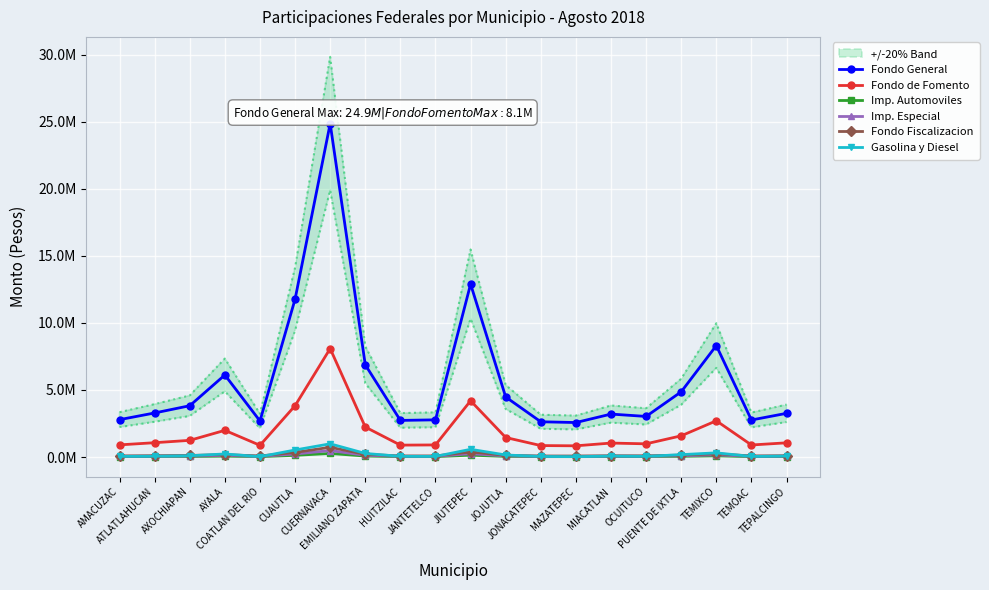

Reading right to left, what are all the values shown in this chart?

Fondo General: TEPALCINGO=3258825	TEMOAC=2762267	TEMIXCO=8311953	PUENTE DE IXTLA=4865636	OCUITUCO=3028149	MIACATLAN=3202956	MAZATEPEC=2572192	JONACATEPEC=2629154	JOJUTLA=4477282	JIUTEPEC=12897691	JANTETELCO=2773547	HUITZILAC=2731328	EMILIANO ZAPATA=6877826	CUERNAVACA=24867404	CUAUTLA=11771258	COATLAN DEL RIO=2688345	AYALA=6119801	AXOCHIAPAN=3826678	ATLATLAHUCAN=3287009	AMACUZAC=2787917
Fondo de Fomento: TEPALCINGO=1059888	TEMOAC=898389	TEMIXCO=2703349	PUENTE DE IXTLA=1582481	OCUITUCO=984864	MIACATLAN=1041718	MAZATEPEC=836570	JONACATEPEC=855096	JOJUTLA=1456175	JIUTEPEC=4194797	JANTETELCO=902058	HUITZILAC=888327	EMILIANO ZAPATA=2236919	CUERNAVACA=8087782	CUAUTLA=3828440	COATLAN DEL RIO=874347	AYALA=1990382	AXOCHIAPAN=1244575	ATLATLAHUCAN=1069055	AMACUZAC=906732
Imp. Automoviles: TEPALCINGO=34936	TEMOAC=29612	TEMIXCO=89107	PUENTE DE IXTLA=52161	OCUITUCO=32463	MIACATLAN=34337	MAZATEPEC=27575	JONACATEPEC=28185	JOJUTLA=47998	JIUTEPEC=138267	JANTETELCO=29733	HUITZILAC=29281	EMILIANO ZAPATA=73732	CUERNAVACA=266586	CUAUTLA=126191	COATLAN DEL RIO=28820	AYALA=65606	AXOCHIAPAN=41023	ATLATLAHUCAN=35238	AMACUZAC=29887
Imp. Especial: TEPALCINGO=63010	TEMOAC=53409	TEMIXCO=160713	PUENTE DE IXTLA=94078	OCUITUCO=58550	MIACATLAN=61930	MAZATEPEC=49734	JONACATEPEC=50835	JOJUTLA=86569	JIUTEPEC=249379	JANTETELCO=53627	HUITZILAC=52811	EMILIANO ZAPATA=132984	CUERNAVACA=480816	CUAUTLA=227599	COATLAN DEL RIO=51980	AYALA=118327	AXOCHIAPAN=73990	ATLATLAHUCAN=63555	AMACUZAC=53905
Fondo Fiscalizacion: TEPALCINGO=95604	TEMOAC=80821	TEMIXCO=242715	PUENTE DE IXTLA=142902	OCUITUCO=88179	MIACATLAN=93682	MAZATEPEC=75222	JONACATEPEC=76947	JOJUTLA=128463	JIUTEPEC=378924	JANTETELCO=81272	HUITZILAC=80104	EMILIANO ZAPATA=201641	CUERNAVACA=727764	CUAUTLA=343829	COATLAN DEL RIO=79218	AYALA=177814	AXOCHIAPAN=119060	ATLATLAHUCAN=96788	AMACUZAC=81435
Gasolina y Diesel: TEPALCINGO=73185	TEMOAC=42651	TEMIXCO=312646	PUENTE DE IXTLA=178837	OCUITUCO=50016	MIACATLAN=71909	MAZATEPEC=26830	JONACATEPEC=42236	JOJUTLA=153765	JIUTEPEC=576437	JANTETELCO=46403	HUITZILAC=51768	EMILIANO ZAPATA=267826	CUERNAVACA=986103	CUAUTLA=524346	COATLAN DEL RIO=26295	AYALA=230215	AXOCHIAPAN=96072	ATLATLAHUCAN=59435	AMACUZAC=47841